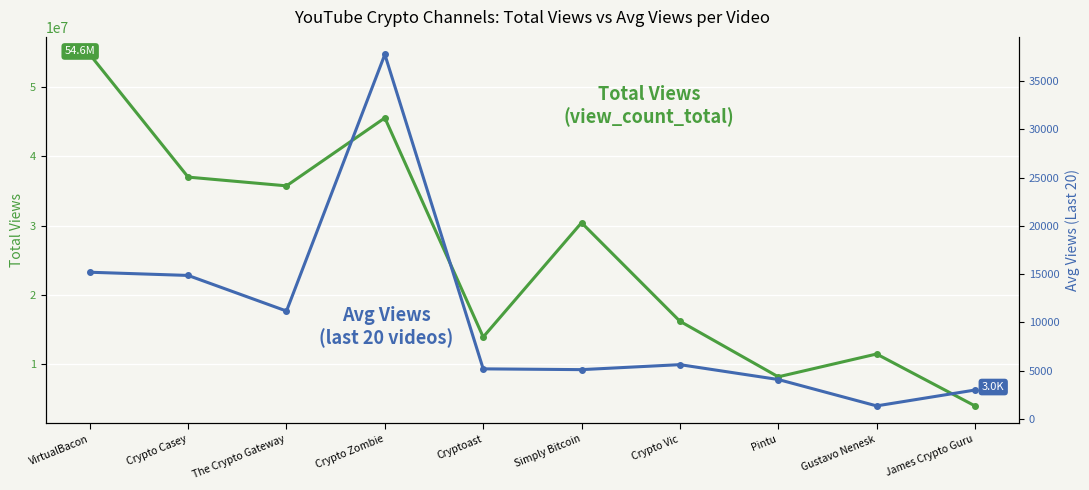

True or false: avg_views_last20 has a value of 3008 at James Crypto Guru.

True